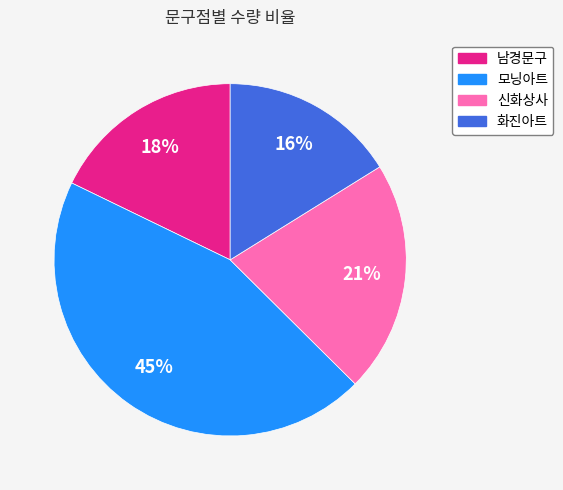

Which slice is the largest?

모닝아트